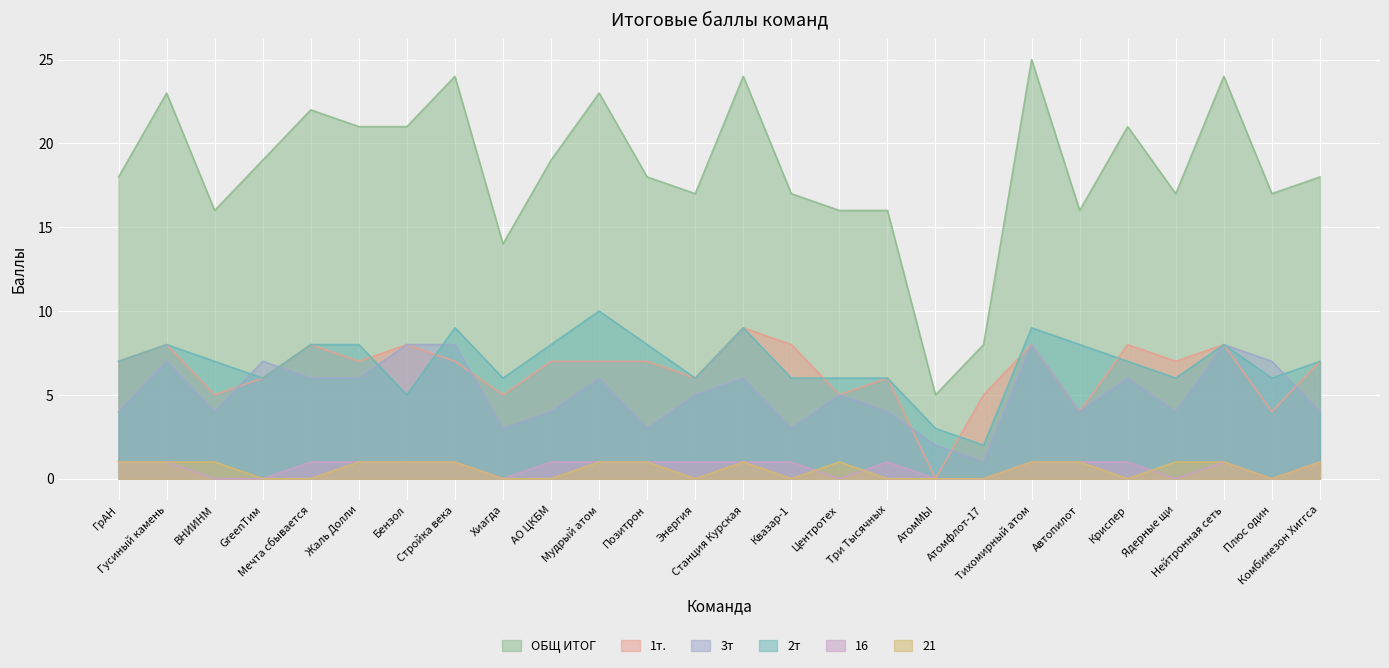

What is the average value of the 1т. series?

6